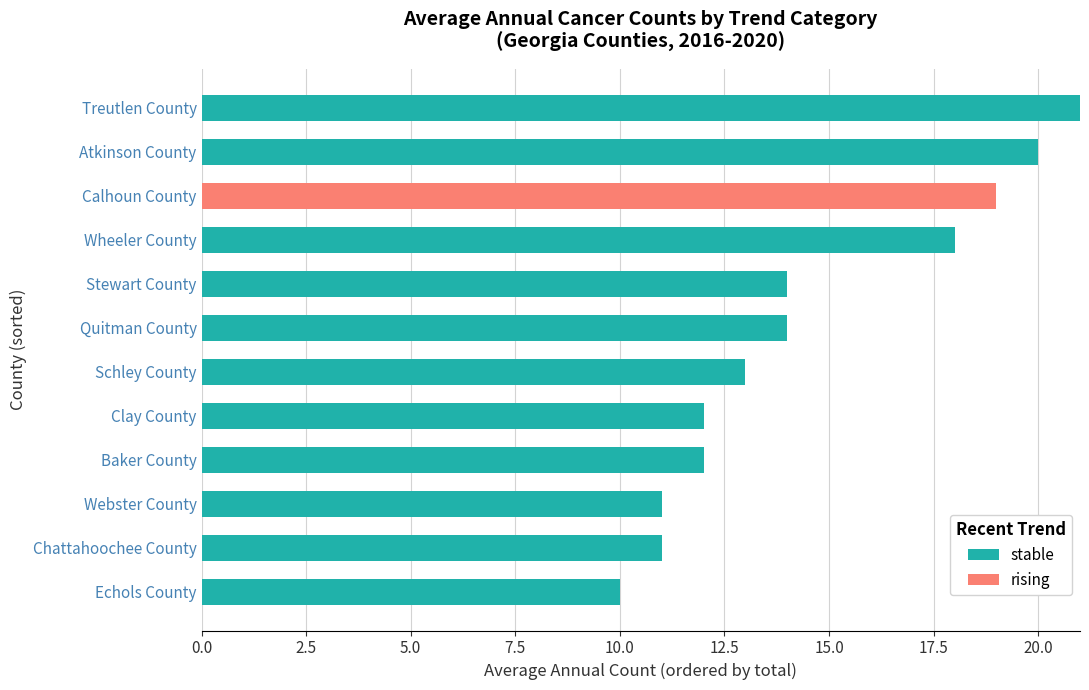

What is the total value across all series at Stewart County?

14